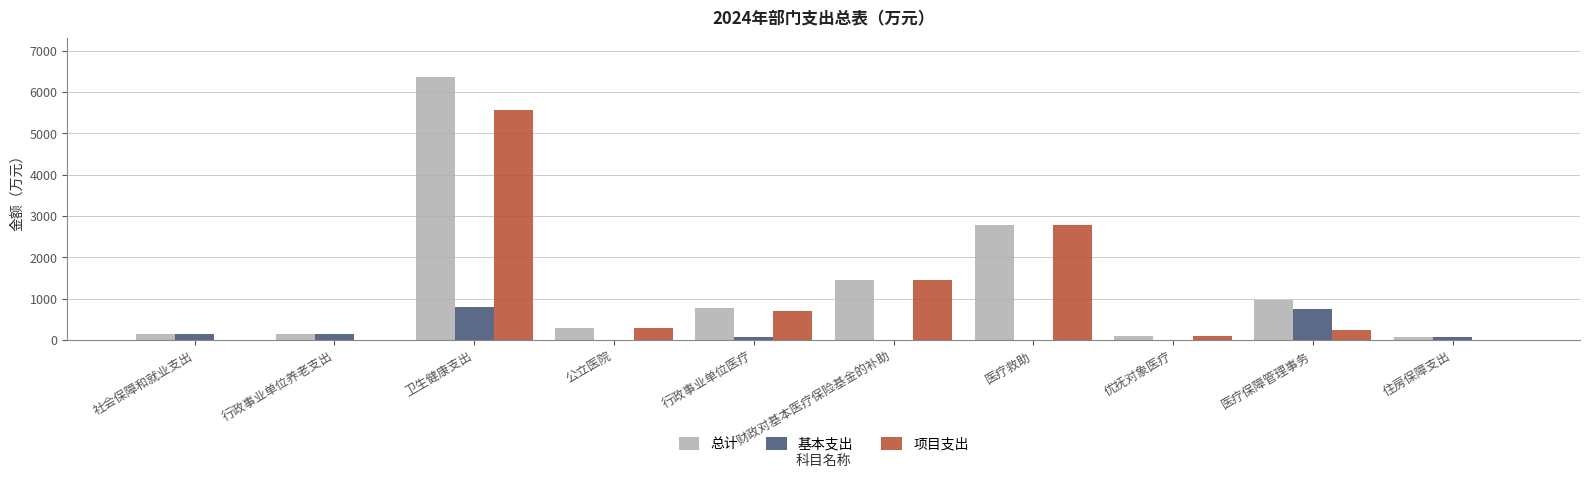

Where is 总计 nearest to the value 3218?

医疗救助